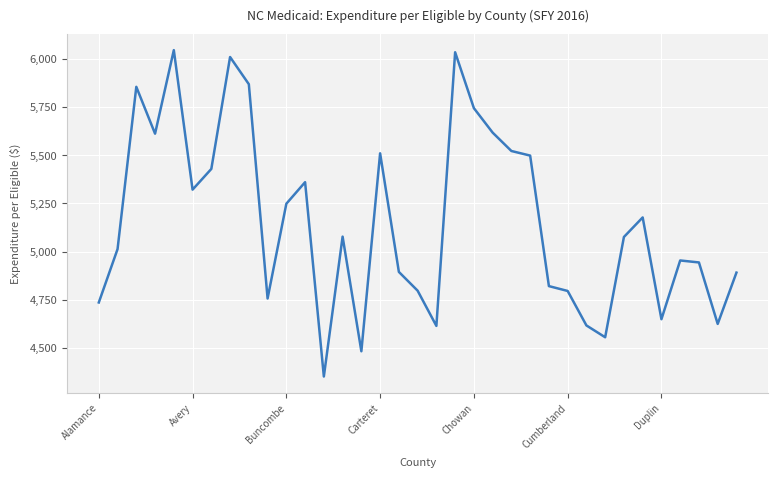

What is the minimum value shown in the chart?

4351.3